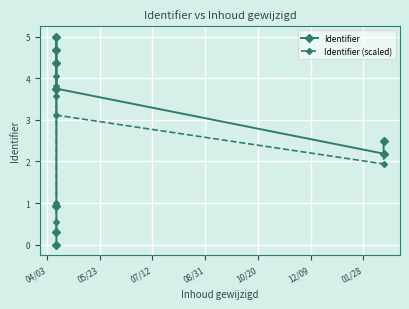

How many lines are shown in the chart?

2